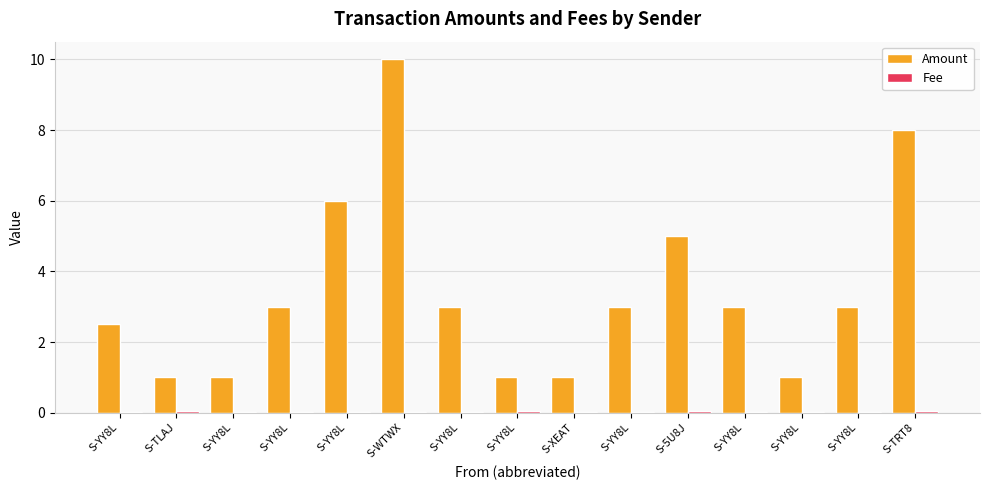

Reading left to right, list all the values displayed in this chart.

Amount: S-YY8L=2.5	S-TLAJ=1.0	S-YY8L=1.0	S-YY8L=3.0	S-YY8L=6.0	S-WTWX=10.0	S-YY8L=3.0	S-YY8L=1.0	S-XEAT=1.0	S-YY8L=3.0	S-5U8J=5.0	S-YY8L=3.0	S-YY8L=1.0	S-YY8L=3.0	S-TRT8=8.0
Fee: S-YY8L=0.0	S-TLAJ=0.0	S-YY8L=0.0	S-YY8L=0.0	S-YY8L=0.0	S-WTWX=0.0	S-YY8L=0.0	S-YY8L=0.1	S-XEAT=0.0	S-YY8L=0.0	S-5U8J=0.1	S-YY8L=0.0	S-YY8L=0.0	S-YY8L=0.0	S-TRT8=0.1